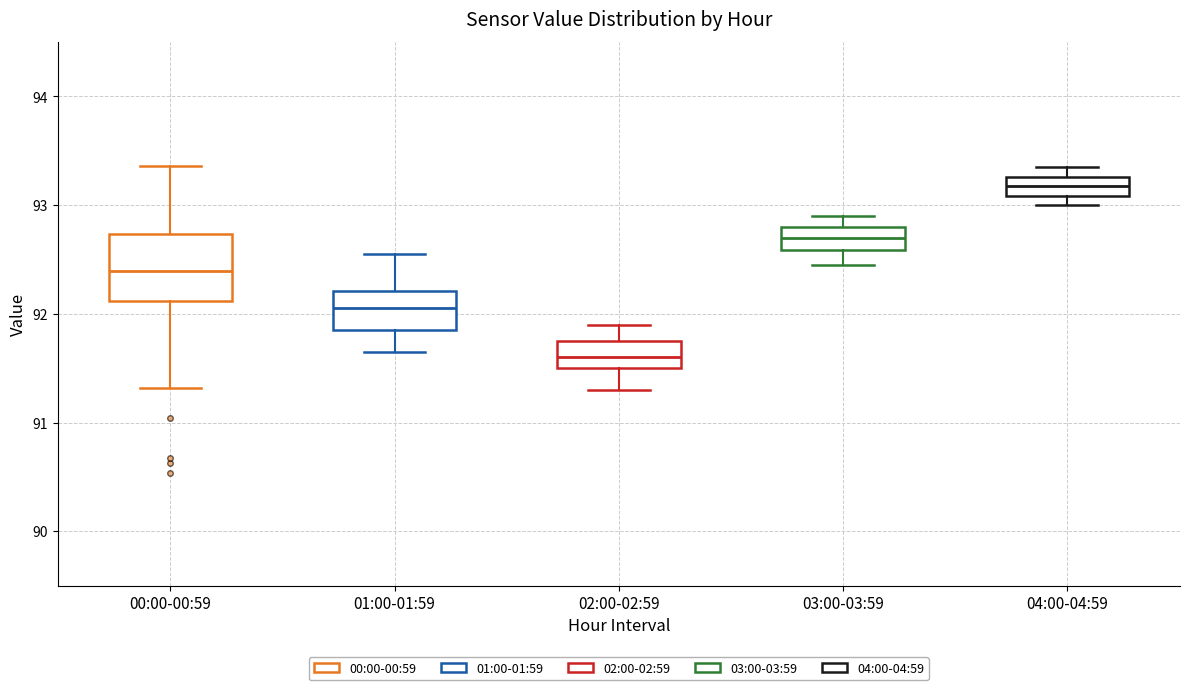

Reading left to right, transcribe this box plot: for each box, give where its median line is, the range the box spans, and where its two whiskers end, as read against the y-axis. The values are not printed on the chart, so give them approximately, as read against the axis.

00:00-00:59: median 92.4, box 92.1 to 92.7, whiskers 91.3 to 93.4
01:00-01:59: median 92.1, box 91.9 to 92.2, whiskers 91.7 to 92.6
02:00-02:59: median 91.6, box 91.5 to 91.8, whiskers 91.3 to 91.9
03:00-03:59: median 92.7, box 92.6 to 92.8, whiskers 92.5 to 92.9
04:00-04:59: median 93.2, box 93.1 to 93.3, whiskers 93.0 to 93.4